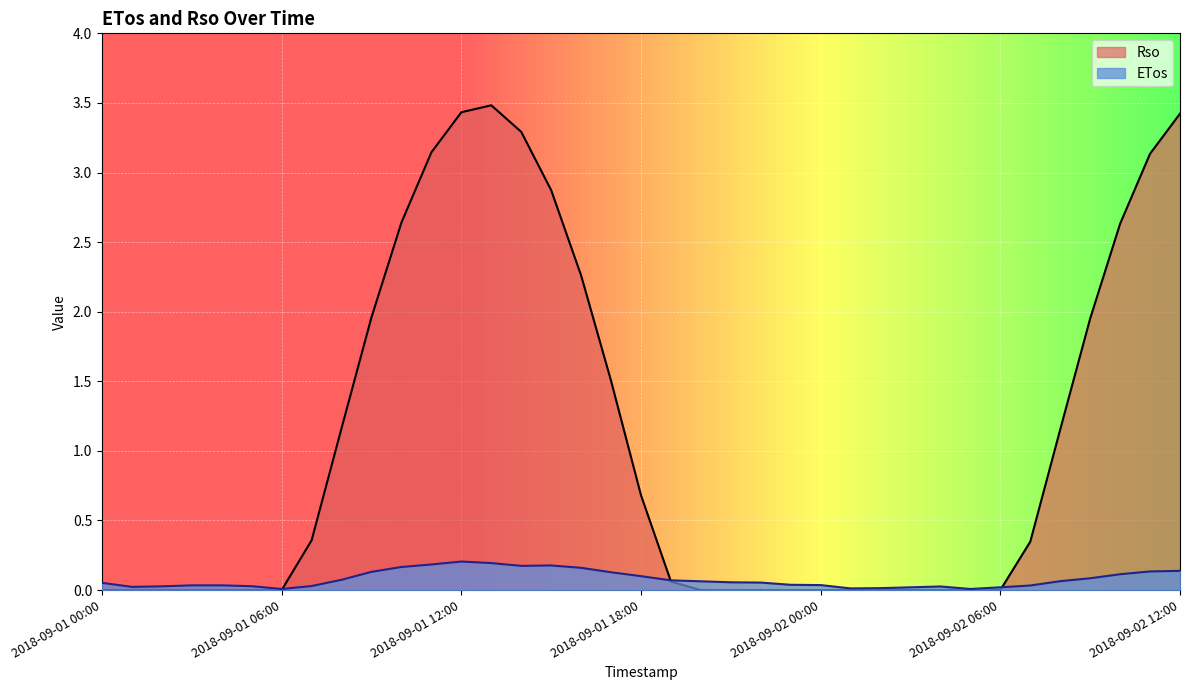

Reading left to right, what are all the values shown in this chart?

ETos: 2018-09-01 00:00=0.1	2018-09-01 01:00=0.0	2018-09-01 02:00=0.0	2018-09-01 03:00=0.0	2018-09-01 04:00=0.0	2018-09-01 05:00=0.0	2018-09-01 06:00=0.0	2018-09-01 07:00=0.0	2018-09-01 08:00=0.1	2018-09-01 09:00=0.1	2018-09-01 10:00=0.2	2018-09-01 11:00=0.2	2018-09-01 12:00=0.2	2018-09-01 13:00=0.2	2018-09-01 14:00=0.2	2018-09-01 15:00=0.2	2018-09-01 16:00=0.2	2018-09-01 17:00=0.1	2018-09-01 18:00=0.1	2018-09-01 19:00=0.1	2018-09-01 20:00=0.1	2018-09-01 21:00=0.1	2018-09-01 22:00=0.1	2018-09-01 23:00=0.0	2018-09-02 00:00=0.0	2018-09-02 01:00=0.0	2018-09-02 02:00=0.0	2018-09-02 03:00=0.0	2018-09-02 04:00=0.0	2018-09-02 05:00=0.0	2018-09-02 06:00=0.0	2018-09-02 07:00=0.0	2018-09-02 08:00=0.1	2018-09-02 09:00=0.1	2018-09-02 10:00=0.1	2018-09-02 11:00=0.1	2018-09-02 12:00=0.1
Rso: 2018-09-01 00:00=0.0	2018-09-01 01:00=0.0	2018-09-01 02:00=0.0	2018-09-01 03:00=0.0	2018-09-01 04:00=0.0	2018-09-01 05:00=0.0	2018-09-01 06:00=0.0	2018-09-01 07:00=0.4	2018-09-01 08:00=1.2	2018-09-01 09:00=2.0	2018-09-01 10:00=2.6	2018-09-01 11:00=3.1	2018-09-01 12:00=3.4	2018-09-01 13:00=3.5	2018-09-01 14:00=3.3	2018-09-01 15:00=2.9	2018-09-01 16:00=2.3	2018-09-01 17:00=1.5	2018-09-01 18:00=0.7	2018-09-01 19:00=0.1	2018-09-01 20:00=0.0	2018-09-01 21:00=0.0	2018-09-01 22:00=0.0	2018-09-01 23:00=0.0	2018-09-02 00:00=0.0	2018-09-02 01:00=0.0	2018-09-02 02:00=0.0	2018-09-02 03:00=0.0	2018-09-02 04:00=0.0	2018-09-02 05:00=0.0	2018-09-02 06:00=0.0	2018-09-02 07:00=0.3	2018-09-02 08:00=1.2	2018-09-02 09:00=2.0	2018-09-02 10:00=2.6	2018-09-02 11:00=3.1	2018-09-02 12:00=3.4